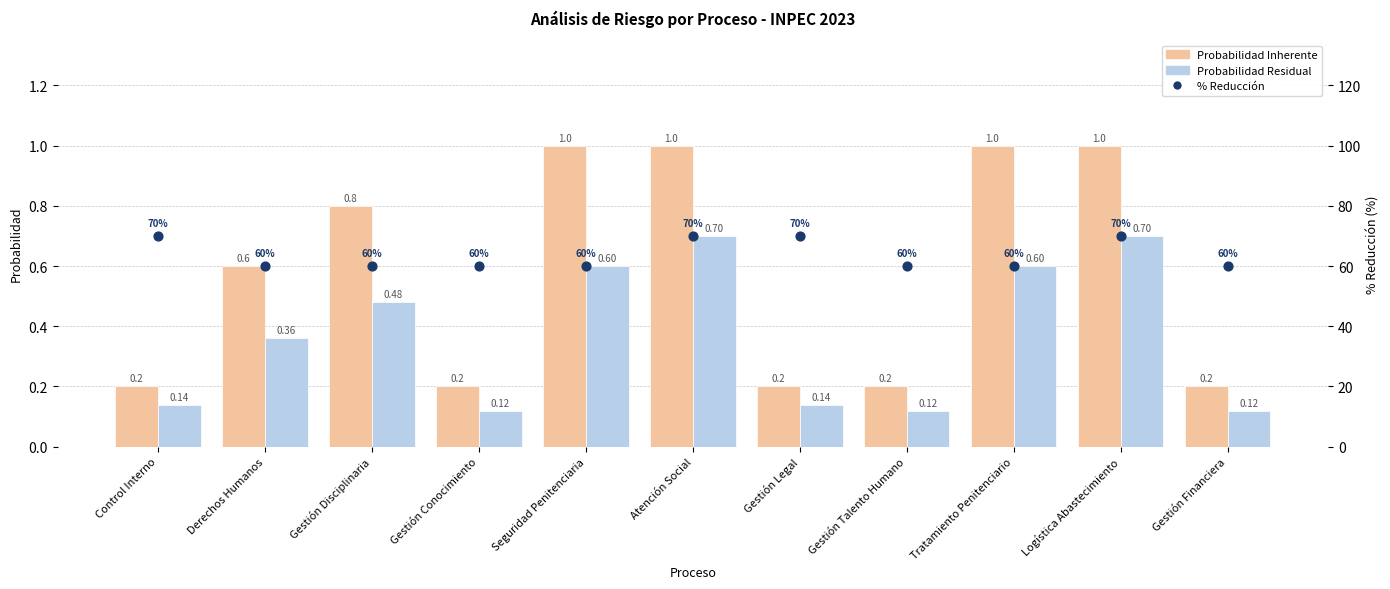

Which series has the largest total across all categories?

% Reducción